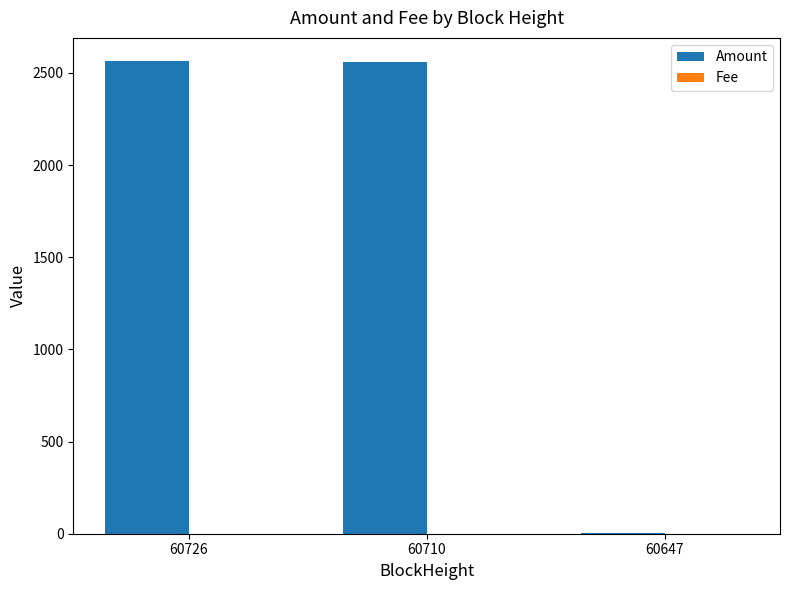

The value of Amount at 60710 is 1074.2. True or false?

False